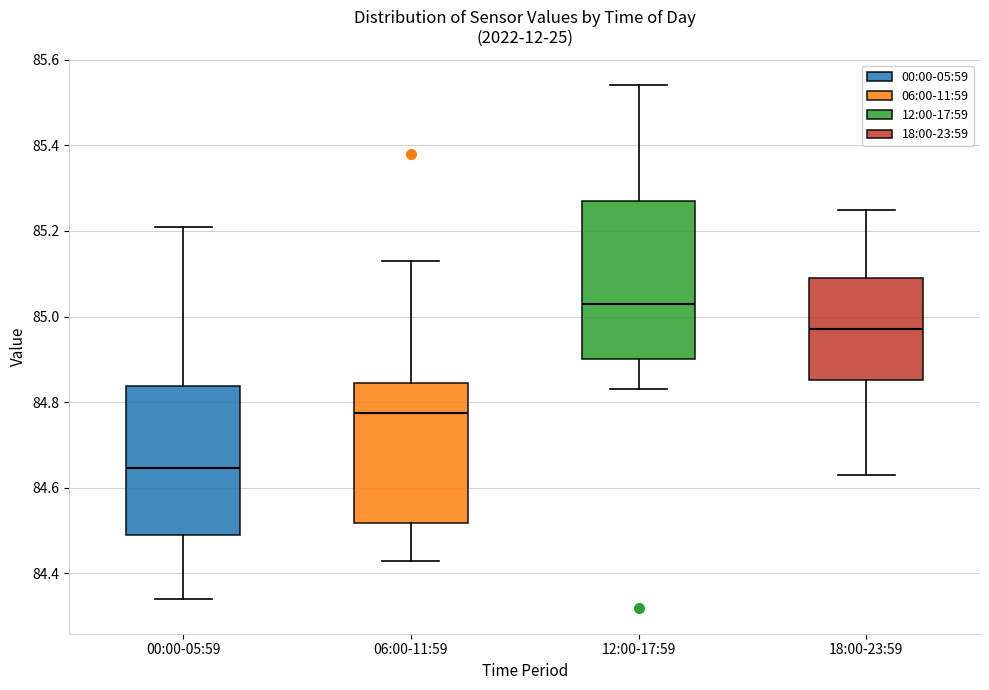

Reading left to right, transcribe this box plot: for each box, give where its median line is, the range the box spans, and where its two whiskers end, as read against the y-axis. The values are not printed on the chart, so give them approximately, as read against the axis.

00:00-05:59: median 84.64, box 84.50 to 84.84, whiskers 84.34 to 85.22
06:00-11:59: median 84.78, box 84.52 to 84.84, whiskers 84.44 to 85.14
12:00-17:59: median 85.04, box 84.90 to 85.28, whiskers 84.84 to 85.54
18:00-23:59: median 84.98, box 84.86 to 85.10, whiskers 84.64 to 85.26